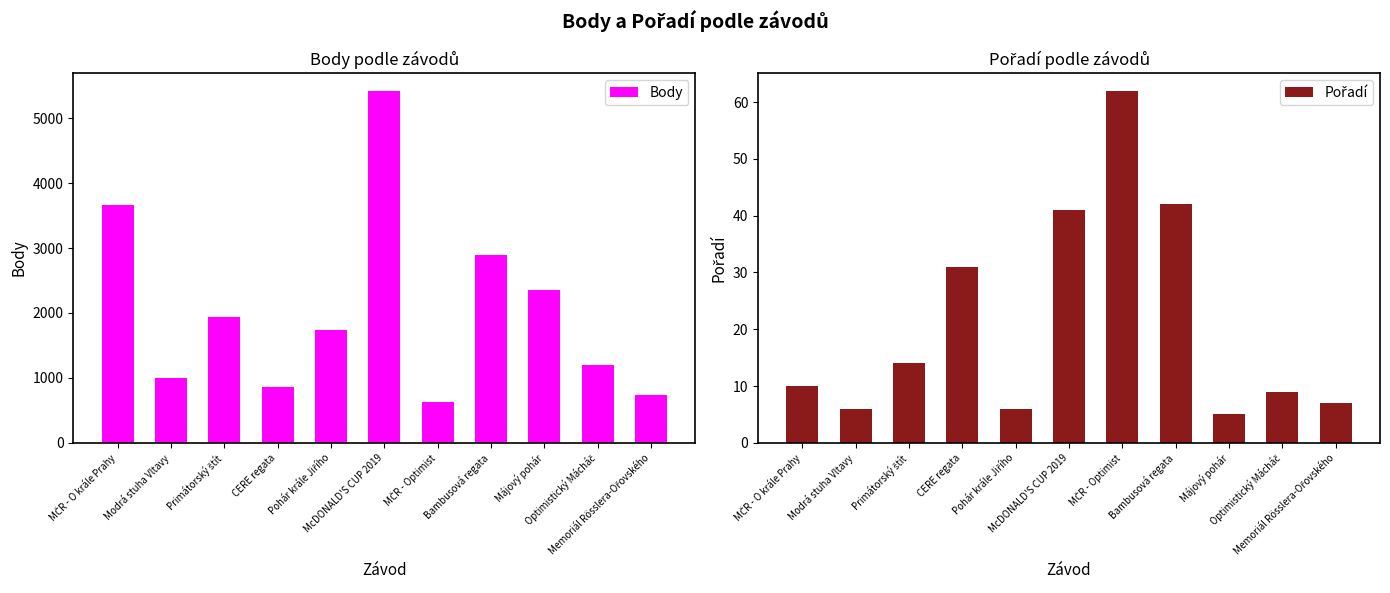

Is the value of Body at Pohár krále Jiřího greater than the value of Pořadí at MČR - Optimist?

Yes